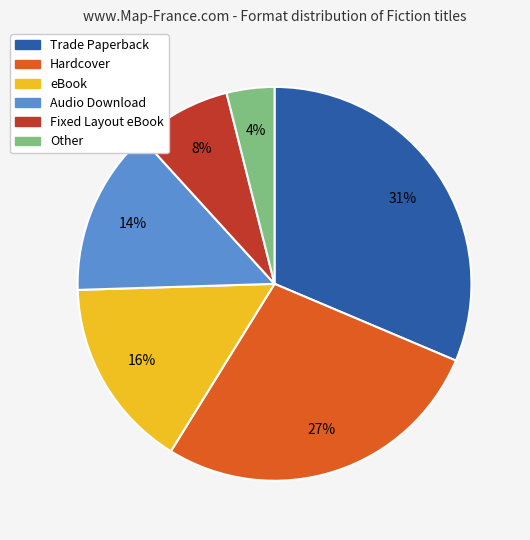

What is the ratio of the value at eBook to the value at Hardcover?

0.6